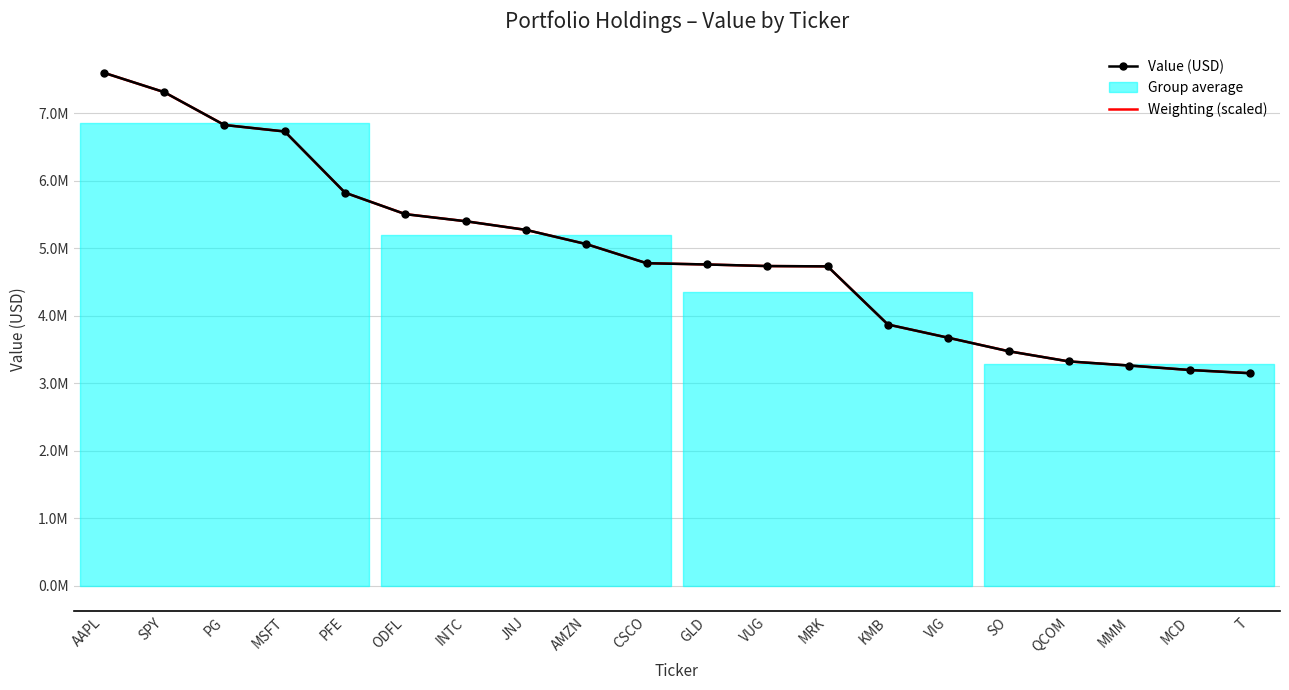

How many lines are shown in the chart?

2